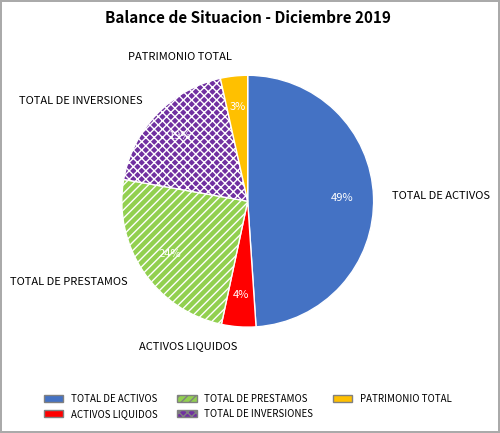

Rank the categories by value from highest to lowest.

TOTAL DE ACTIVOS, TOTAL DE PRESTAMOS, TOTAL DE INVERSIONES, ACTIVOS LIQUIDOS, PATRIMONIO TOTAL